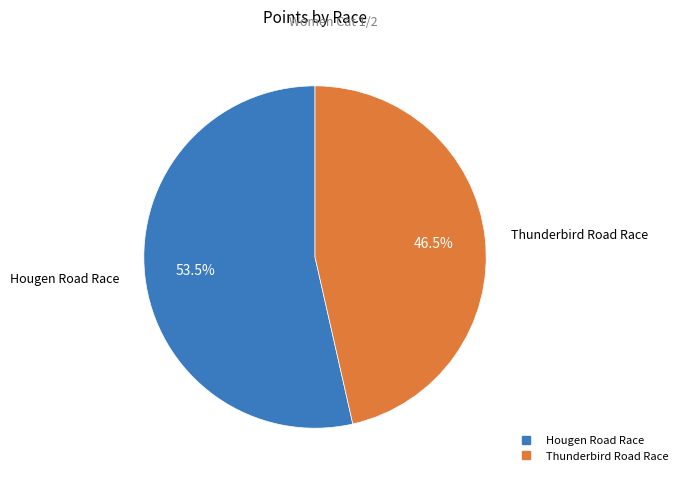

To the nearest percent, what is the combined percentage of Thunderbird Road Race and Hougen Road Race?

100%